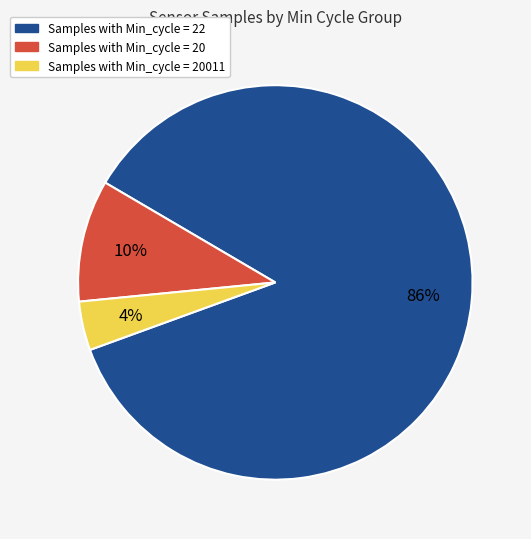

Does any single category account for the majority?

Yes